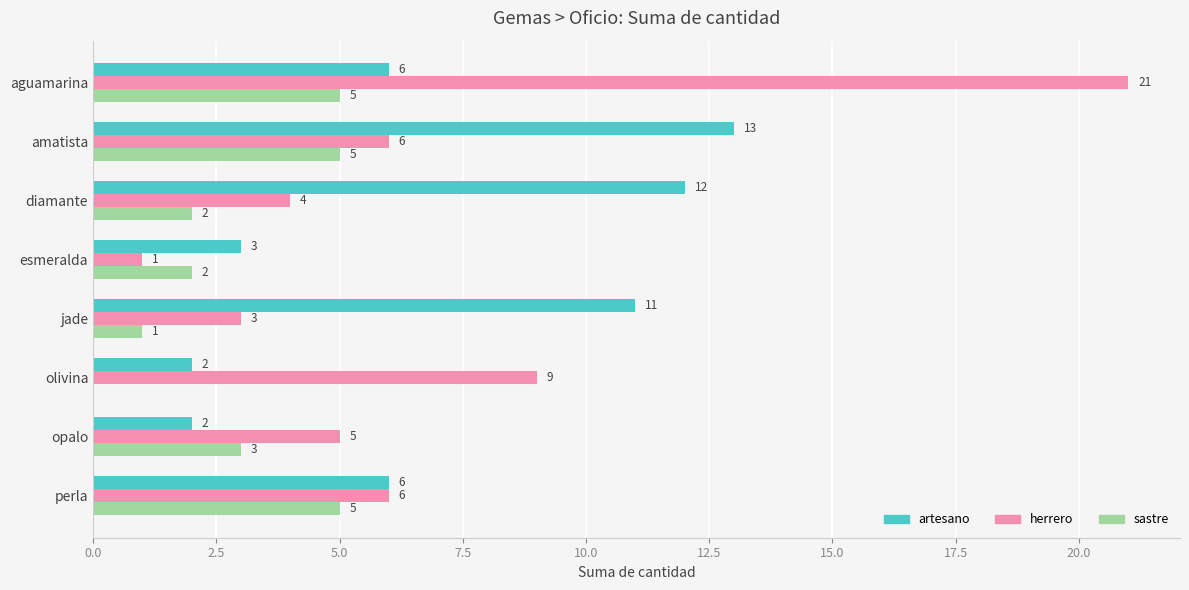

What is the total value across all series at olivina?

11